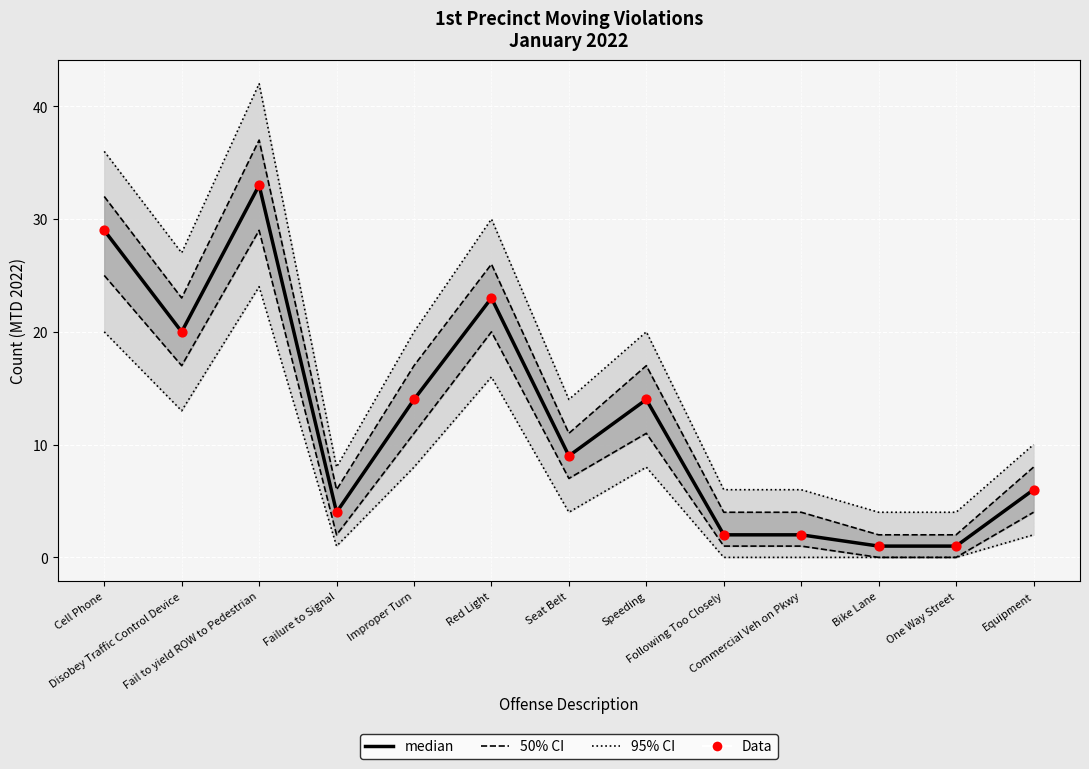

At which category is the sum across all series the highest?

Fail to yield ROW to Pedestrian